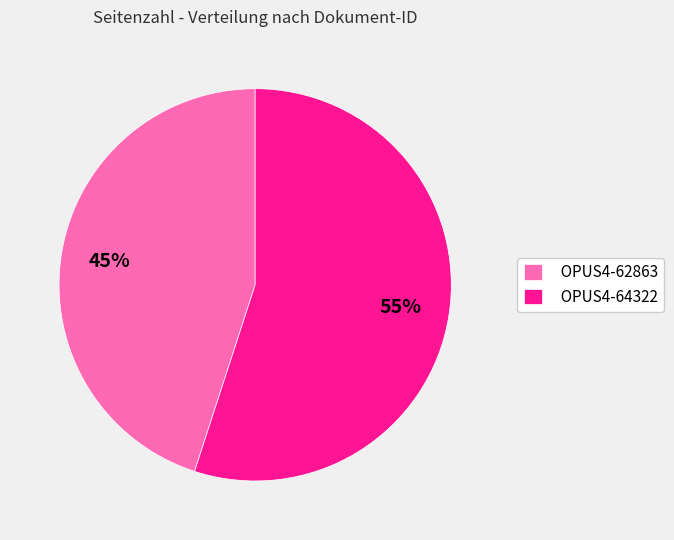

Between OPUS4-62863 and OPUS4-64322, which is larger?

OPUS4-64322